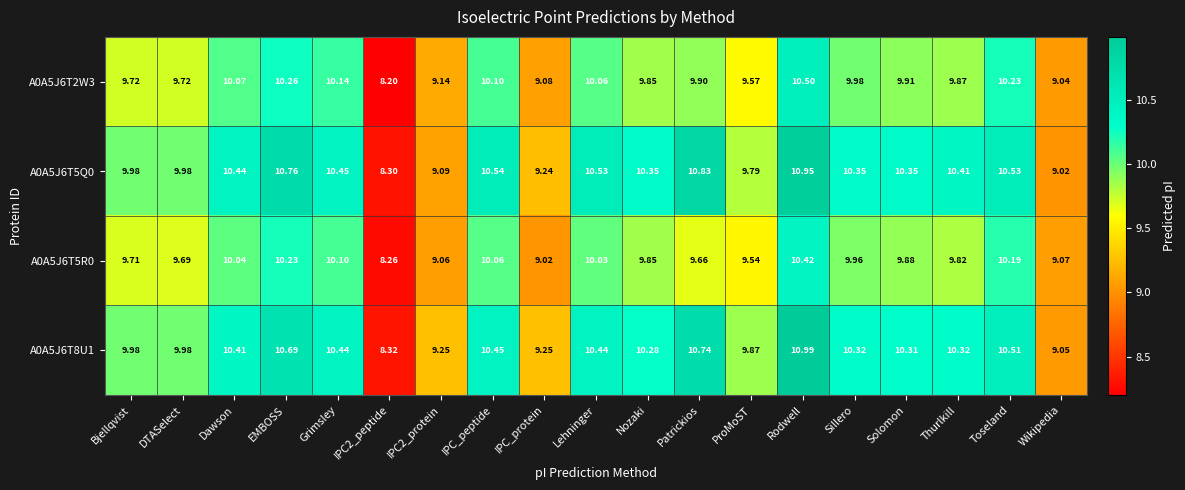

At which label does A0A5J6T5R0 first exceed 9?

Bjellqvist